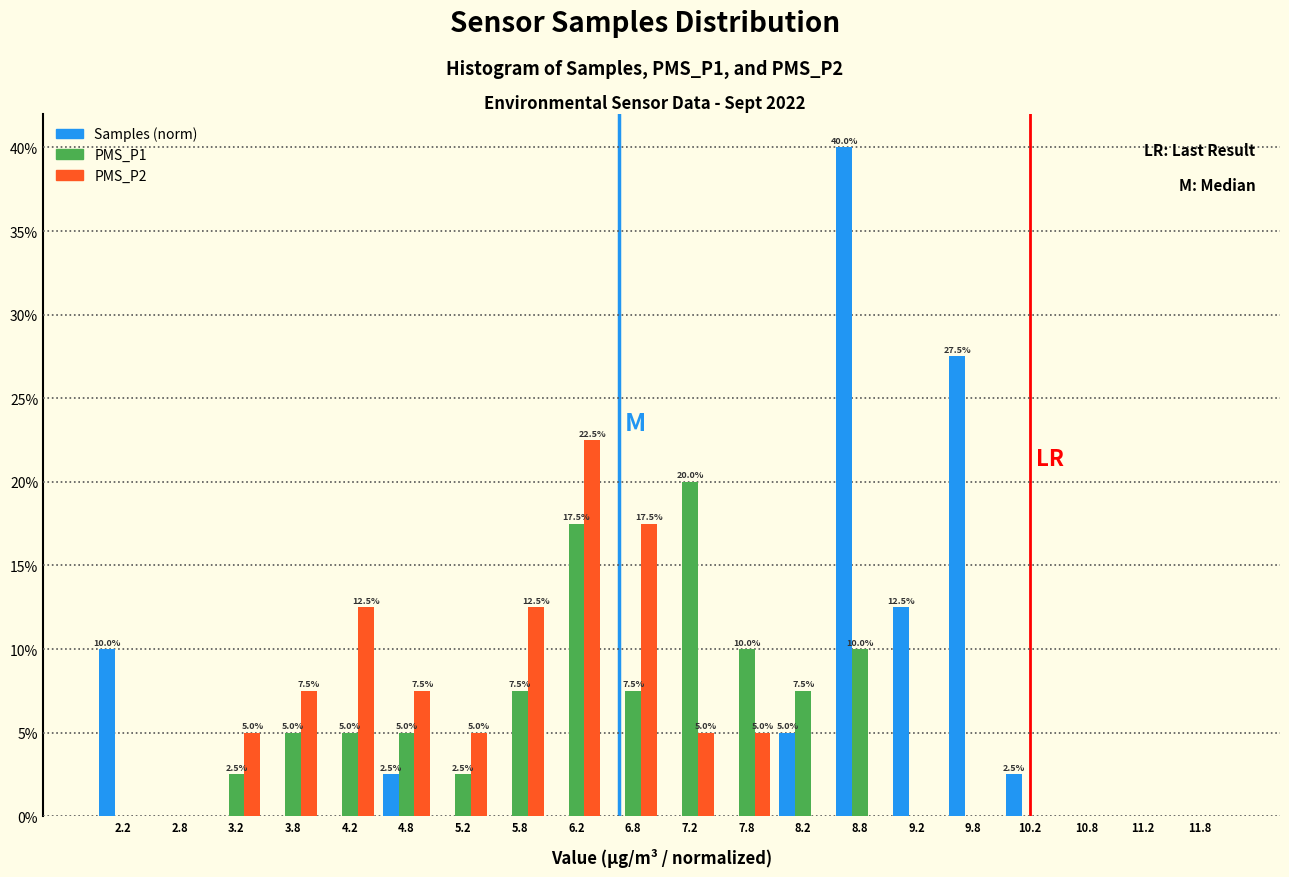

In the Samples (norm) series, which range on the x-axis has the tallest bar?

8.5 to 9.0